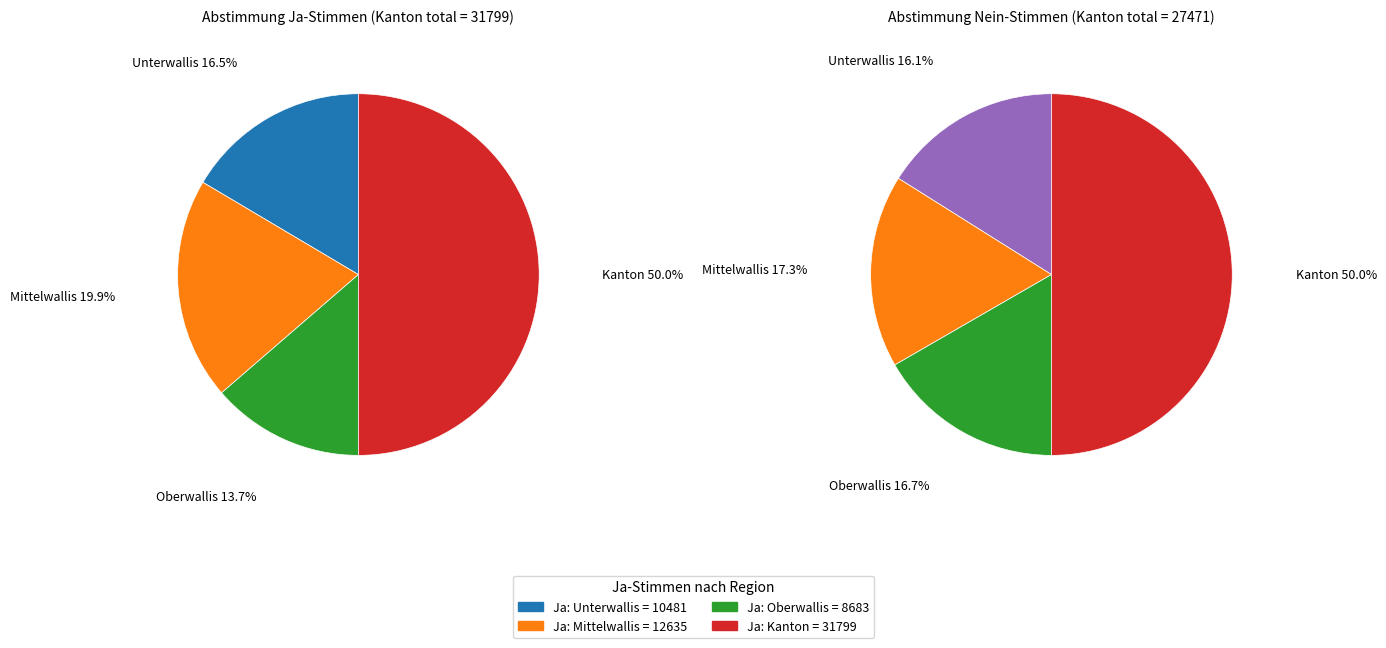

Rank the series at Kanton from highest to lowest value.

Ja, Nein